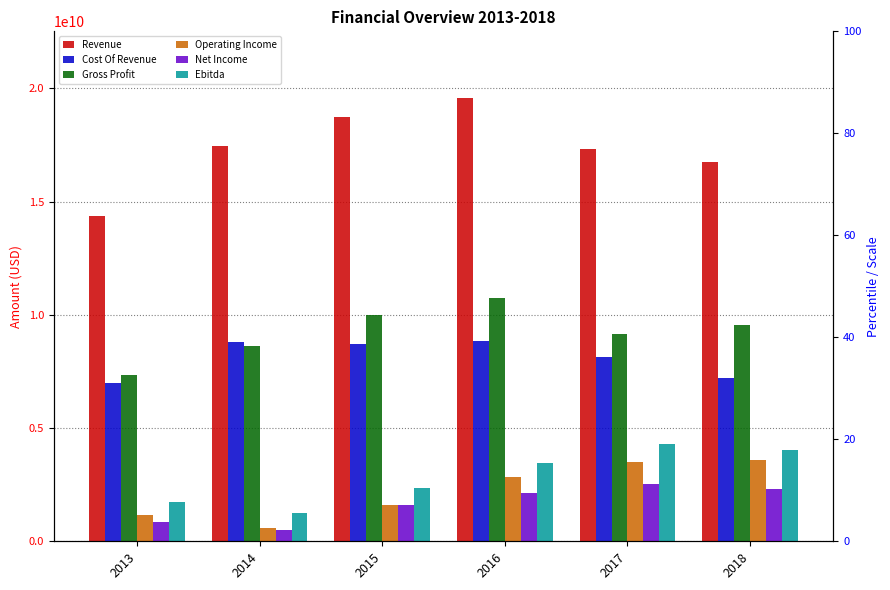

Between 2015 and 2018, which is larger?

2015